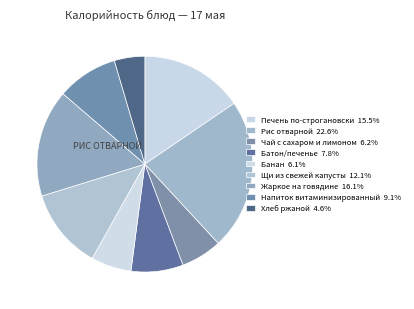

What is the ratio of the value at Печень по-строгановски to the value at Жаркое на говядине?

1.0